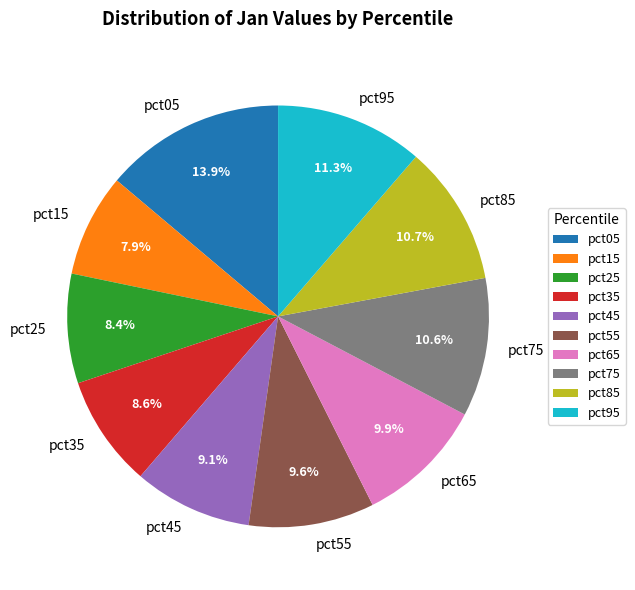

Does pct55 represent more than half of the total?

No